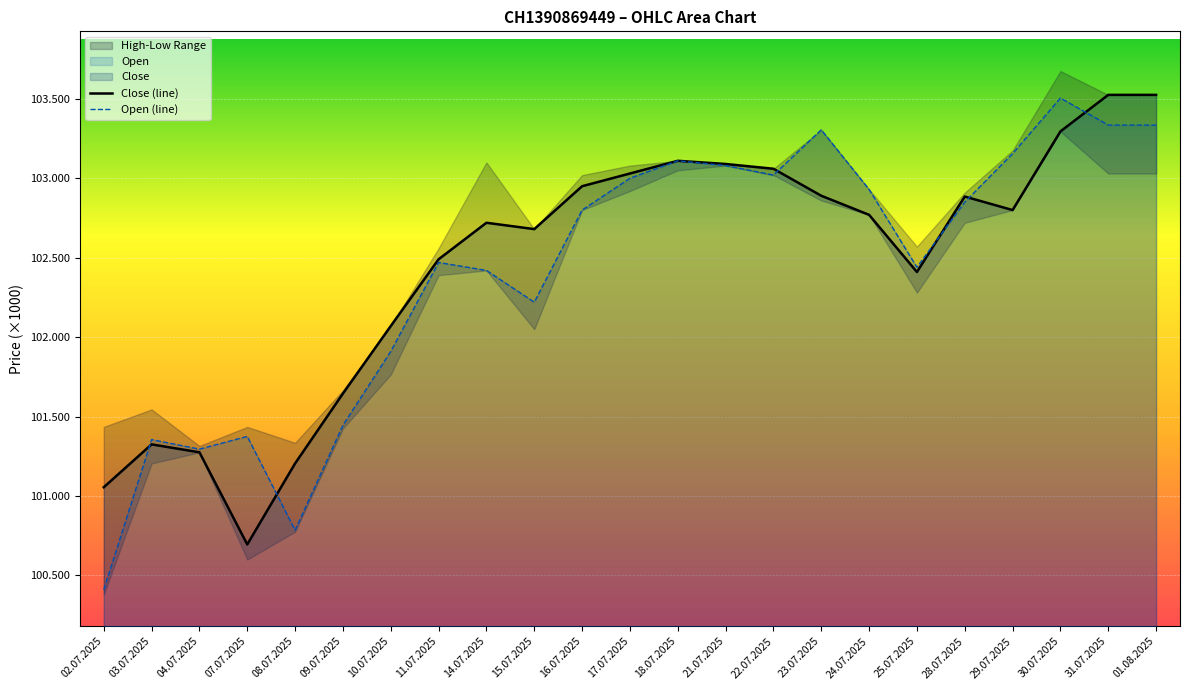

List the labels in order of Close (line) value, largest first.

31.07.2025, 01.08.2025, 30.07.2025, 18.07.2025, 21.07.2025, 22.07.2025, 17.07.2025, 16.07.2025, 23.07.2025, 28.07.2025, 29.07.2025, 24.07.2025, 14.07.2025, 15.07.2025, 11.07.2025, 25.07.2025, 10.07.2025, 09.07.2025, 03.07.2025, 04.07.2025, 08.07.2025, 02.07.2025, 07.07.2025